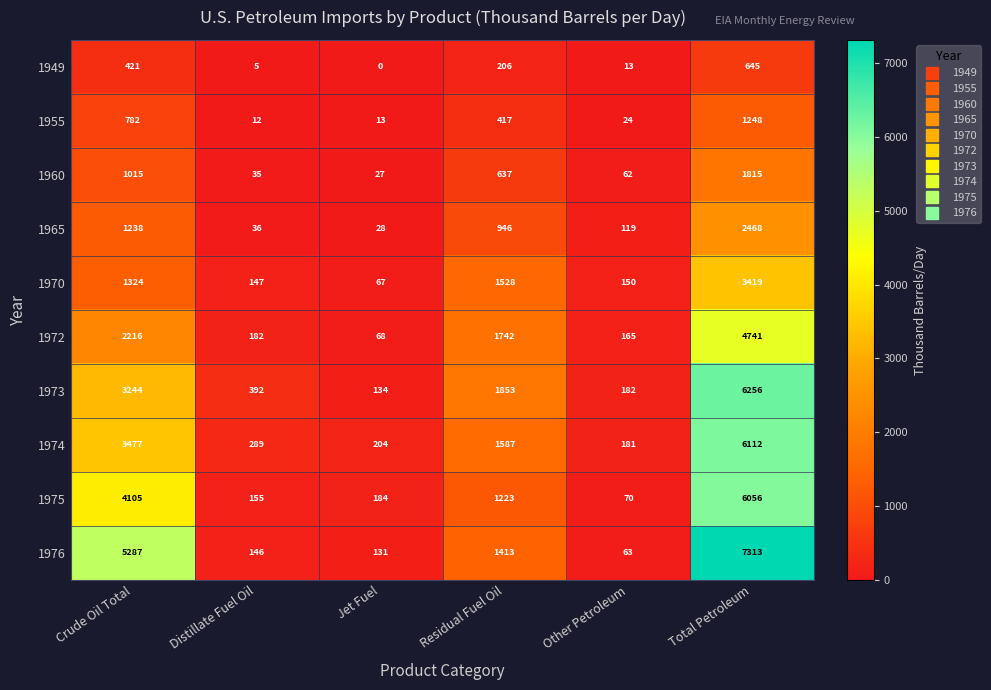

What is the difference between the maximum and minimum values in the 1973 series?

6122